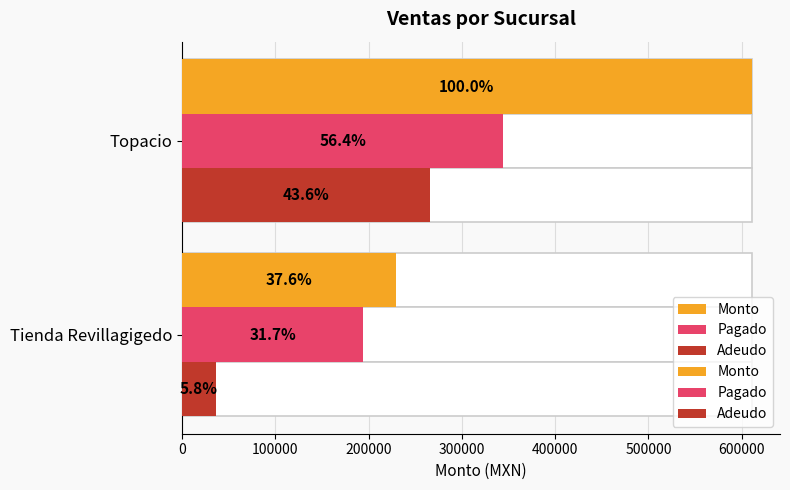

What is the average value of the Pagado series?

269176.2